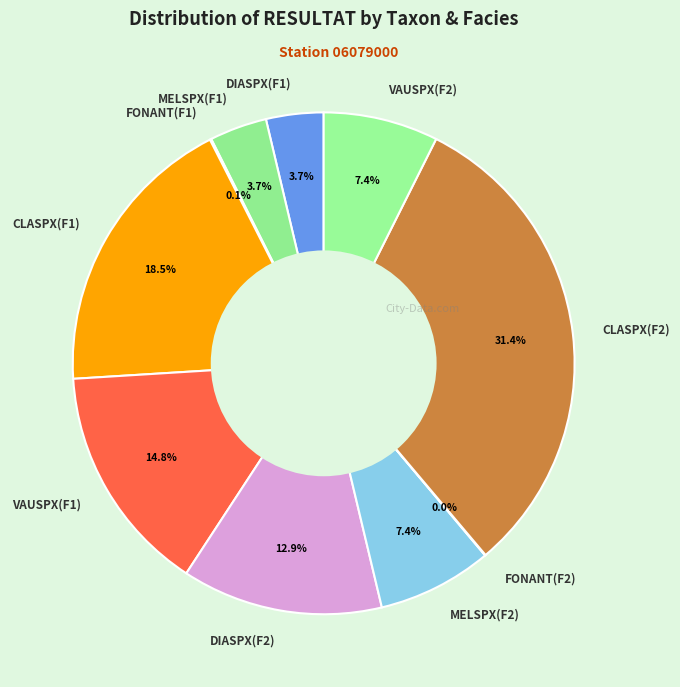

Which has a higher value, DIASPX(F1) or VAUSPX(F1)?

VAUSPX(F1)